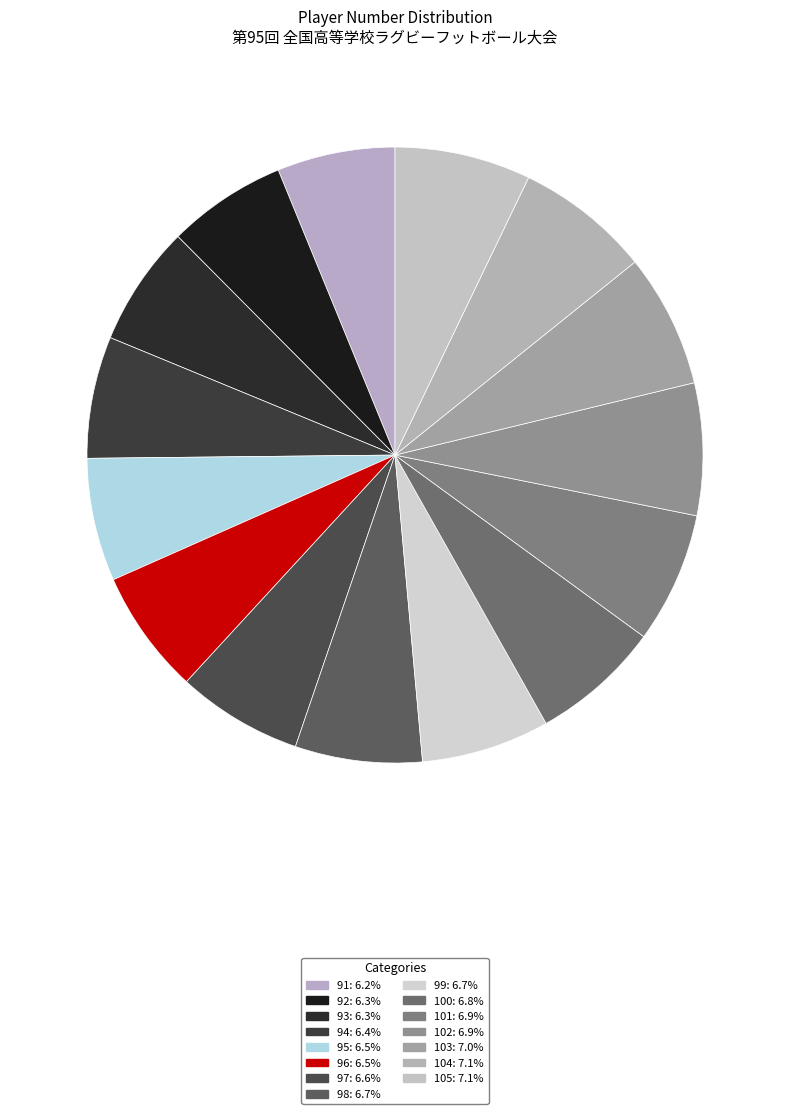

Is it true that 98 is 7% of the pie?

True